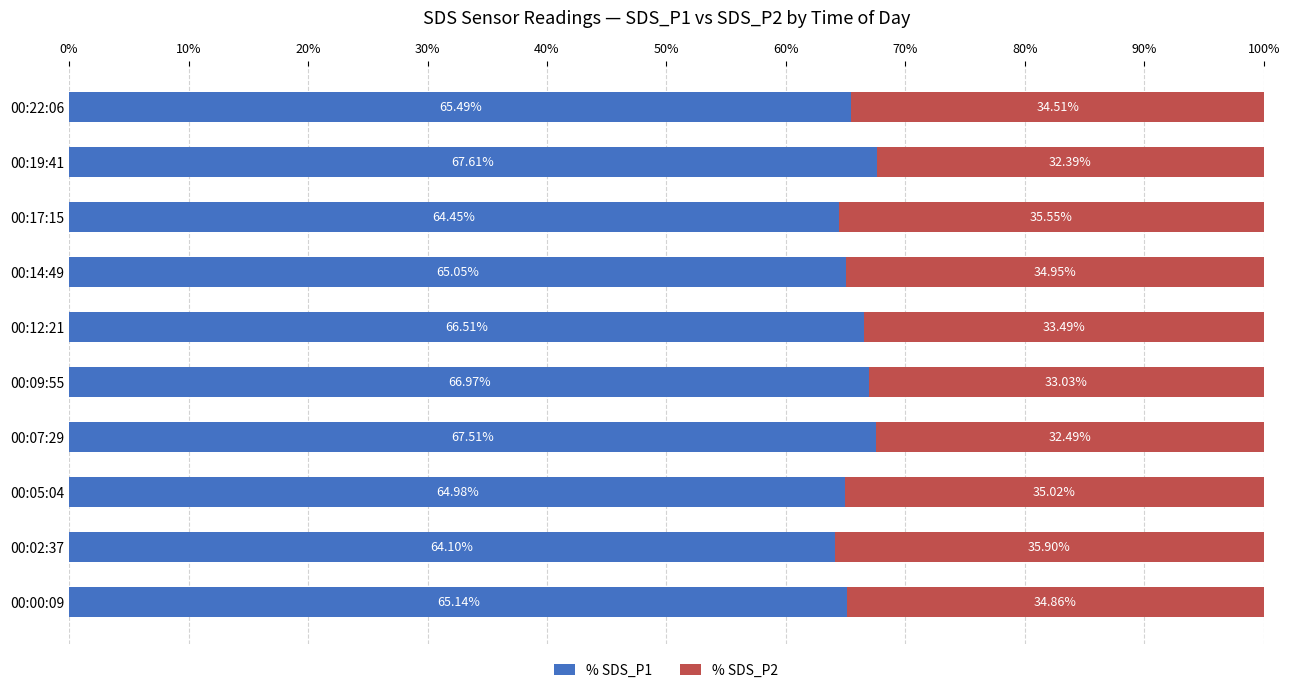

What is the total value across all series at 00:09:55?

100.0